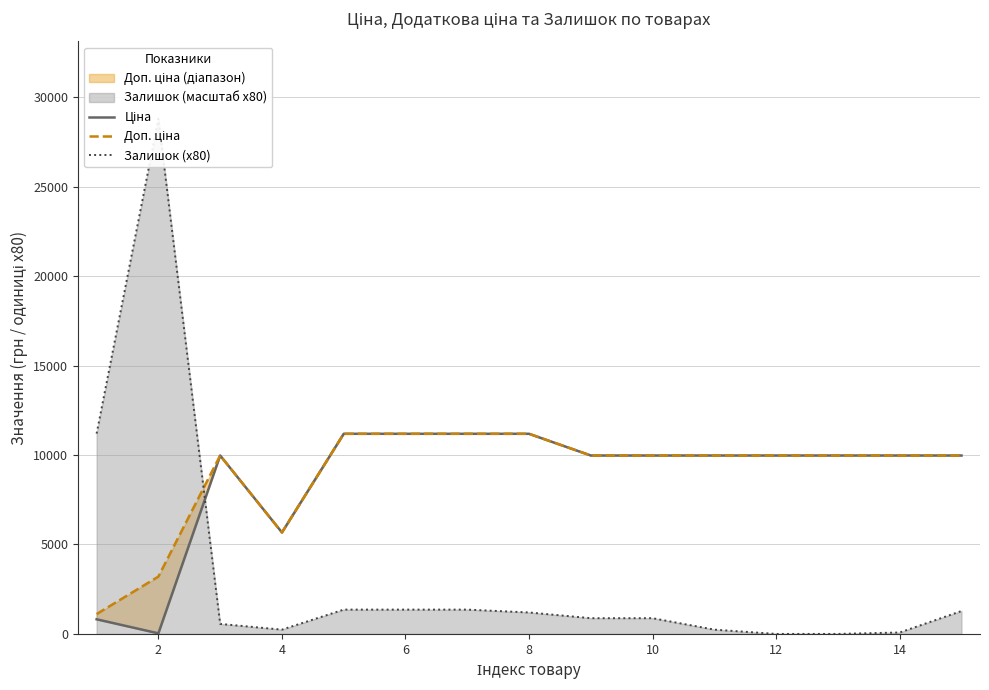

True or false: Доп. ціна has a value of 9975.0 at 14.

True